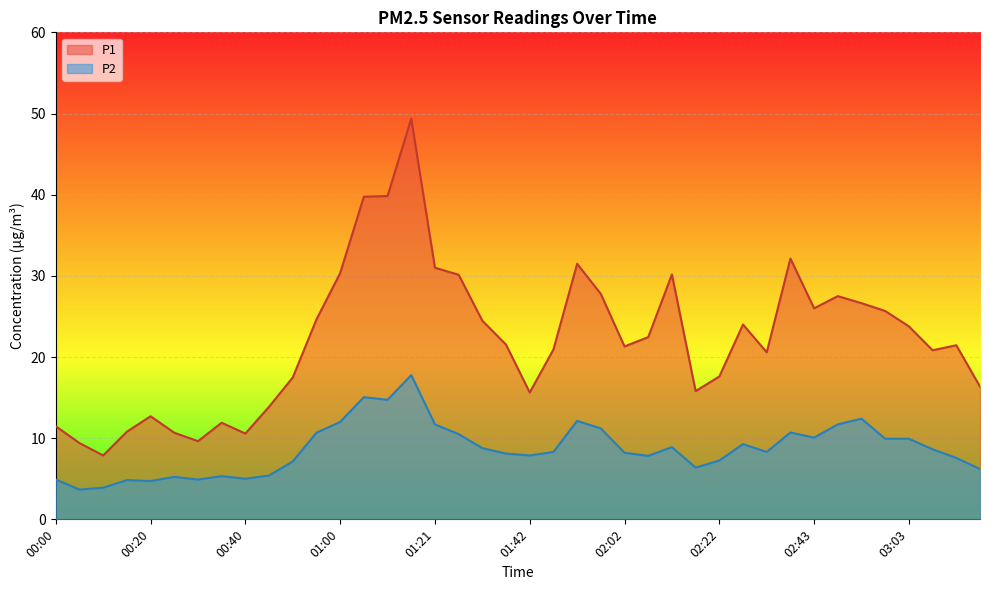

Between 02:22 and 03:13, which series saw the biggest shift?

P1